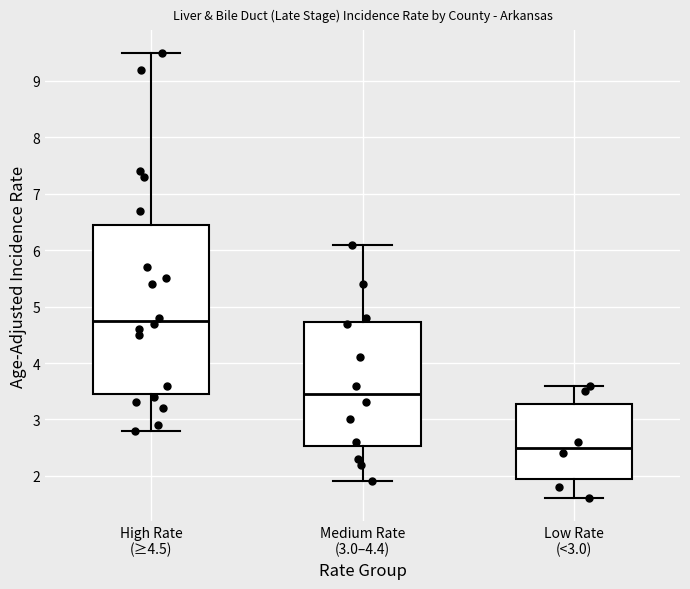

Reading left to right, transcribe this box plot: for each box, give where its median line is, the range the box spans, and where its two whiskers end, as read against the y-axis. The values are not printed on the chart, so give them approximately, as read against the axis.

High Rate (≥4.5): median 4.8, box 3.5 to 6.5, whiskers 2.8 to 9.5
Medium Rate (3.0–4.4): median 3.5, box 2.5 to 4.7, whiskers 1.9 to 6.1
Low Rate (<3.0): median 2.5, box 2.0 to 3.3, whiskers 1.6 to 3.6